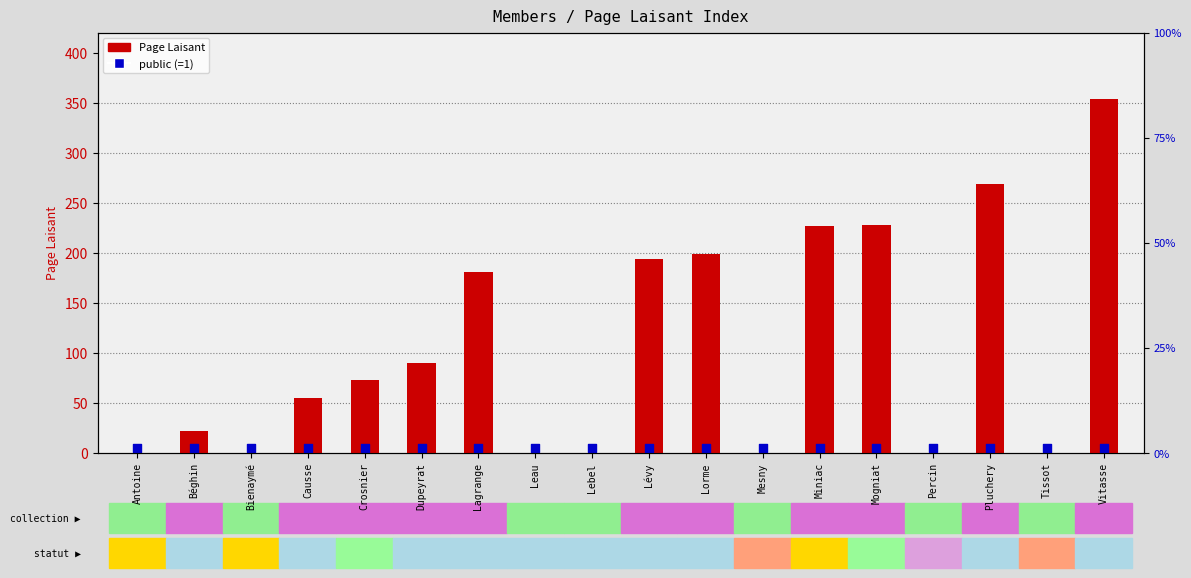

Which series contains the lowest Y value?

Page Laisant